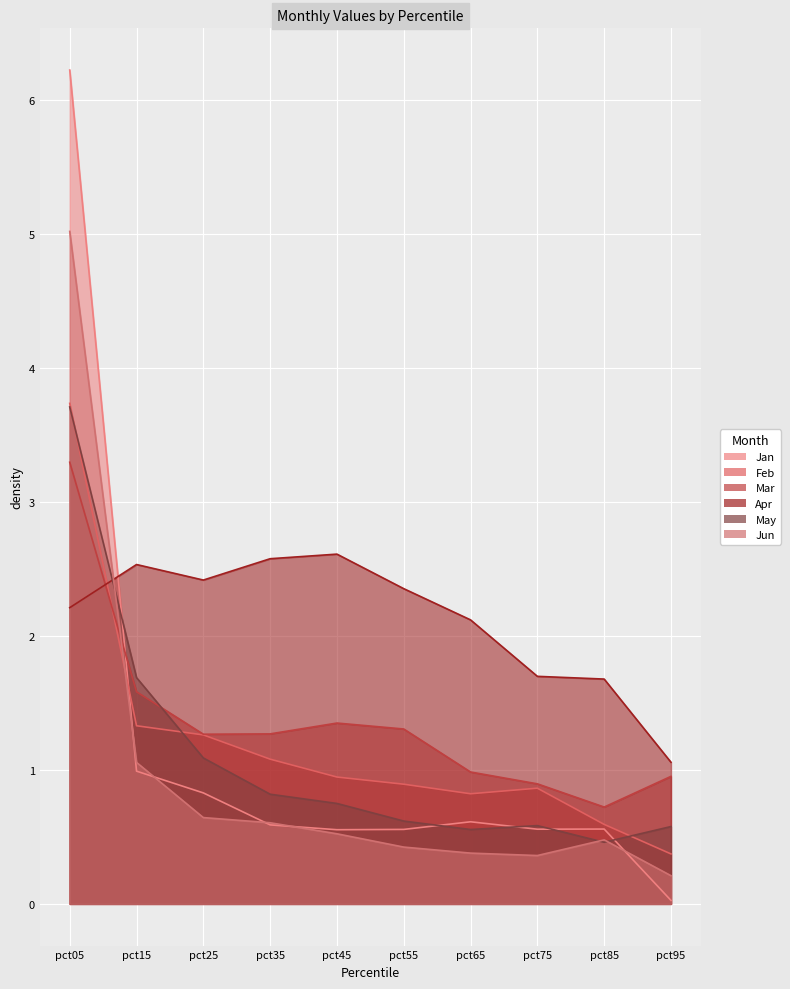

At pct35, list the series in order from smallest to largest.

Jan, Jun, May, Feb, Mar, Apr